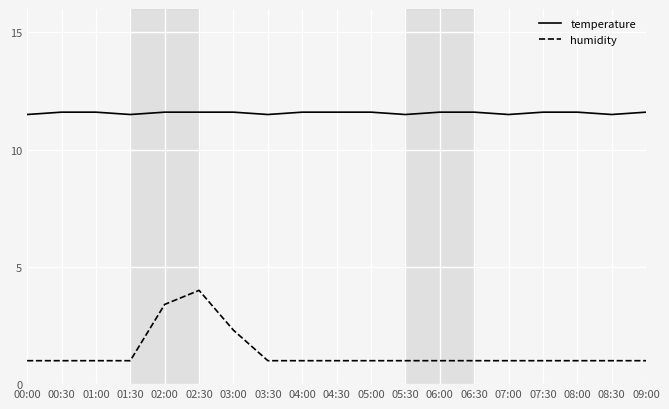

The value of temperature at 04:00 is 11.6. True or false?

True